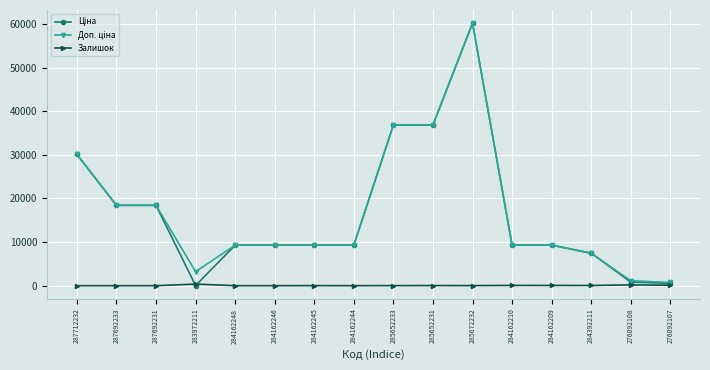

Is this an area chart (filled region under the line)?

No